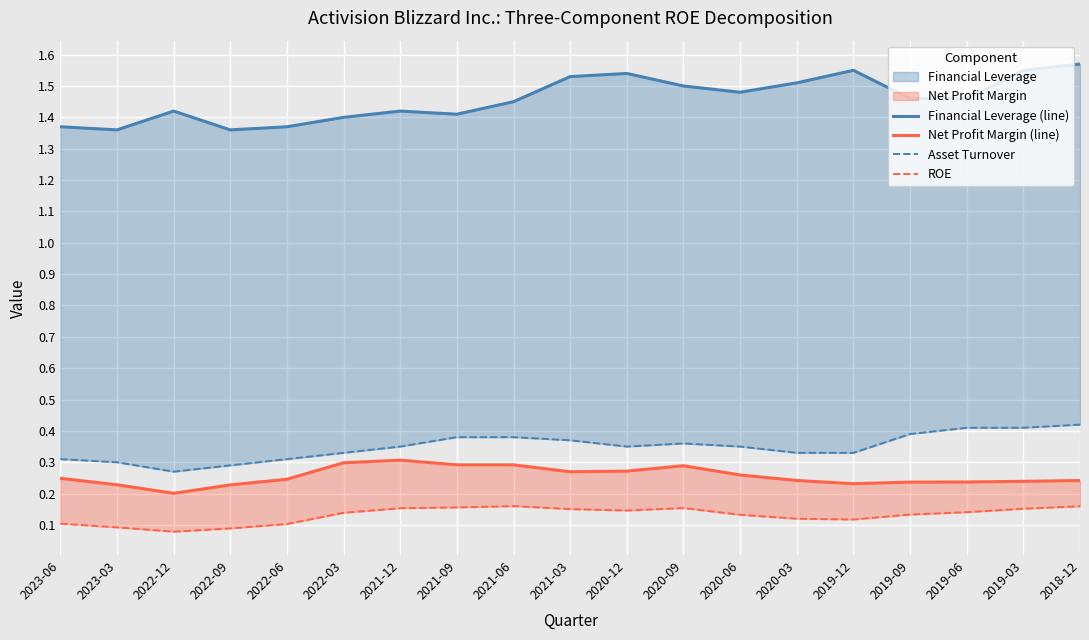

Does the chart display data point markers on the line(s)?

No